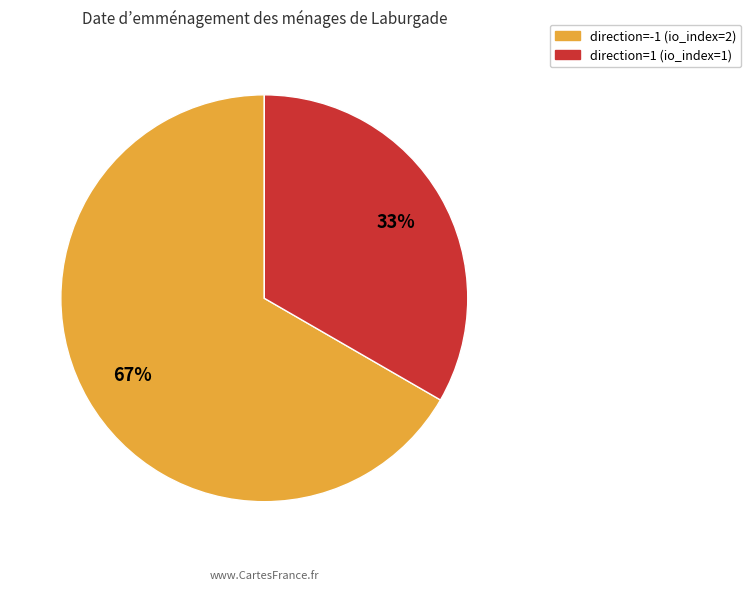

The direction=1 (io_index=1) slice represents 33% of the pie. True or false?

True